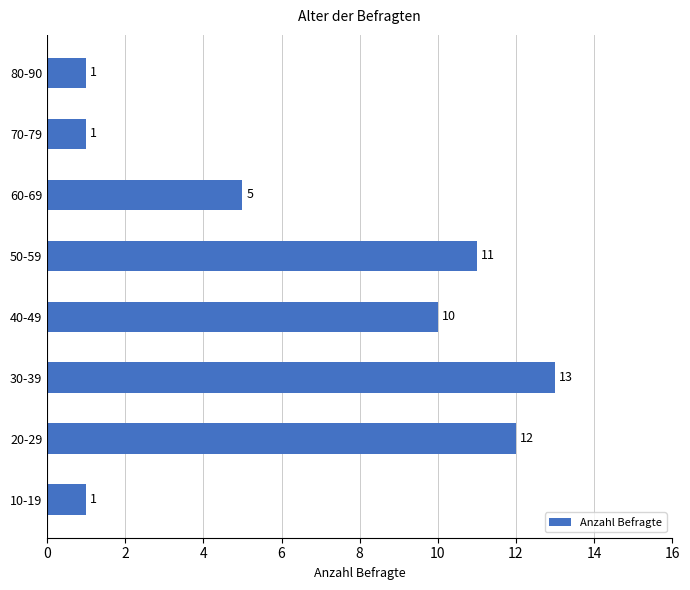

Which has a higher value, 50-59 or 60-69?

50-59